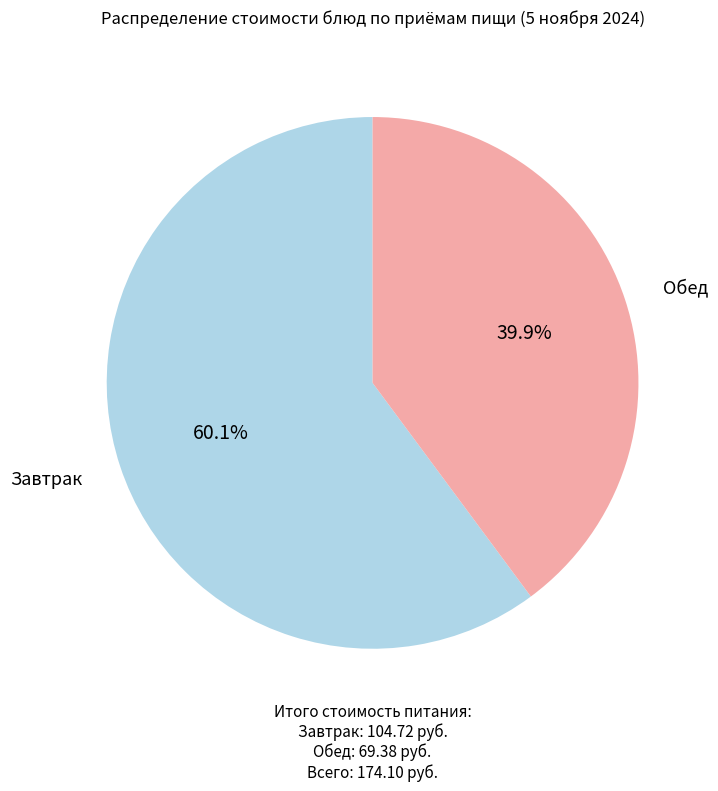

Which category has the biggest portion of the pie?

Завтрак